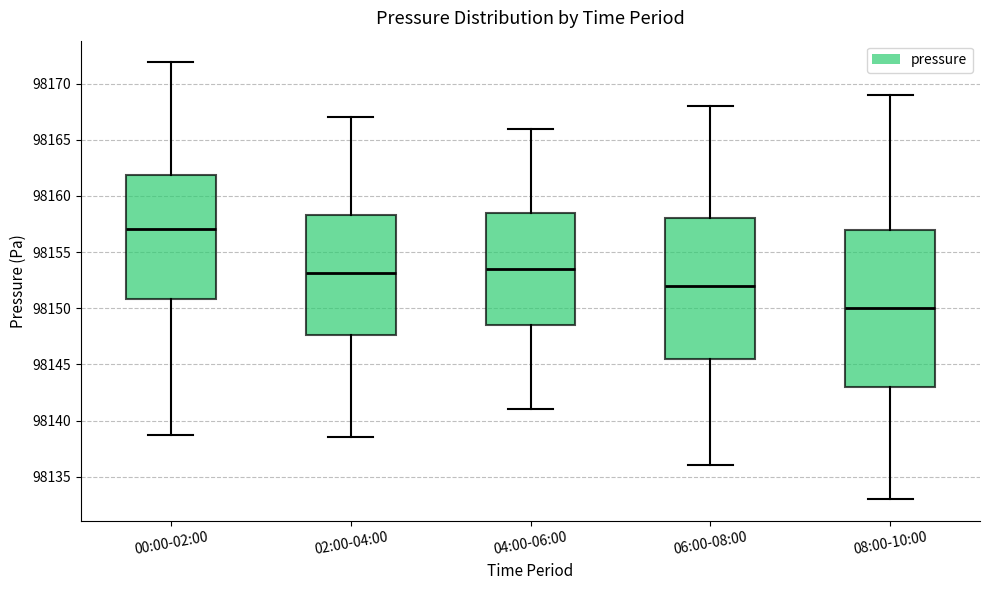

Reading left to right, read every box against the y-axis: the position of its median line, the range the box covers, and the ends of its whiskers. The values are not printed on the chart, so give them approximately, as read against the axis.

00:00-02:00: median 98157.0, box 98151.0 to 98162.0, whiskers 98139.0 to 98172.0
02:00-04:00: median 98153.0, box 98147.5 to 98158.5, whiskers 98138.5 to 98167.0
04:00-06:00: median 98153.5, box 98148.5 to 98158.5, whiskers 98141.0 to 98166.0
06:00-08:00: median 98152.0, box 98145.5 to 98158.0, whiskers 98136.0 to 98168.0
08:00-10:00: median 98150.0, box 98143.0 to 98157.0, whiskers 98133.0 to 98169.0